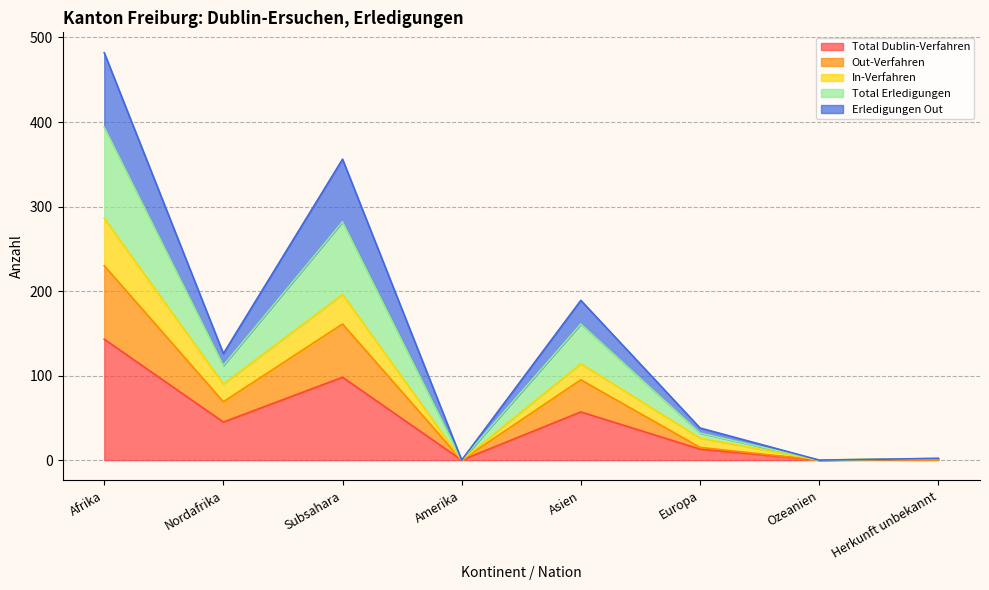

Is the value of Total Erledigungen at Nordafrika greater than the value of In-Verfahren at Afrika?

No